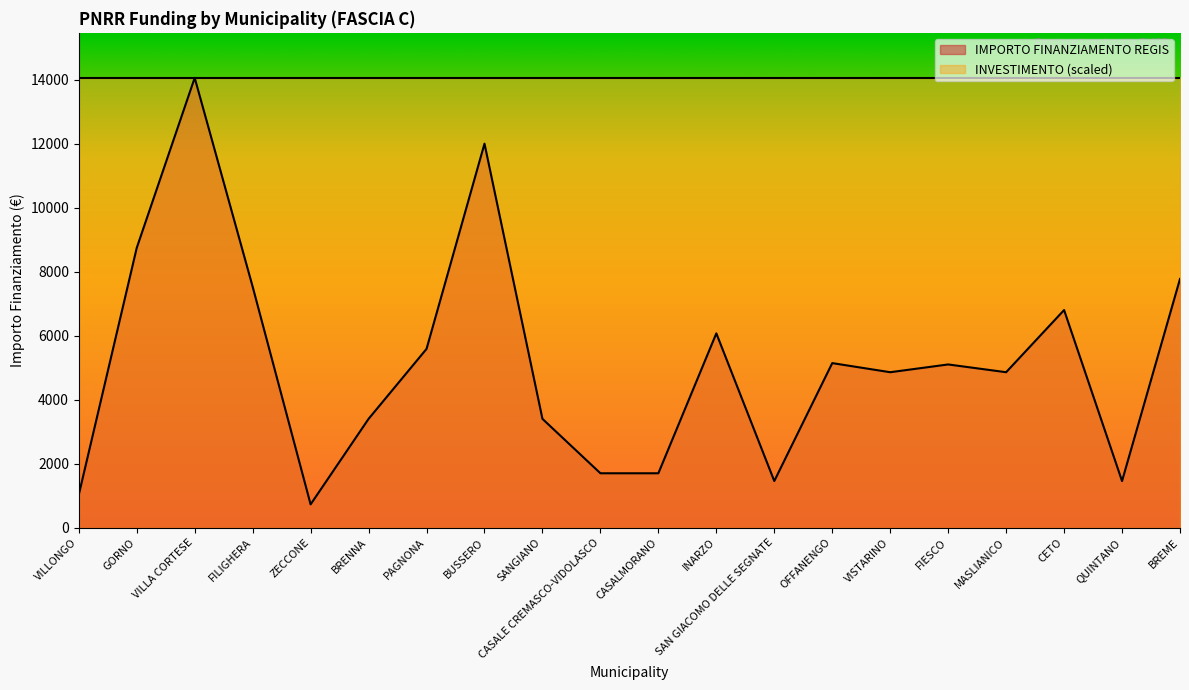

How many data points are less than 5103?

10